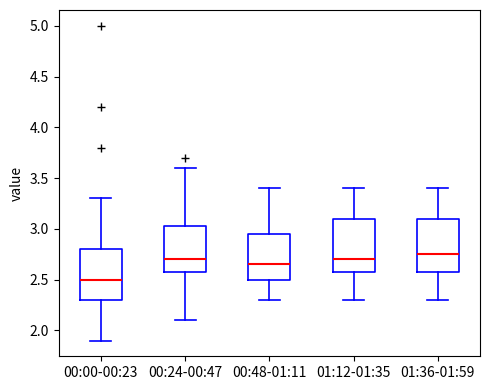

Where is the upper edge of the box for 01:36-01:59 on the y-axis? The values are not printed on the chart, so give them approximately, as read against the axis.

3.10